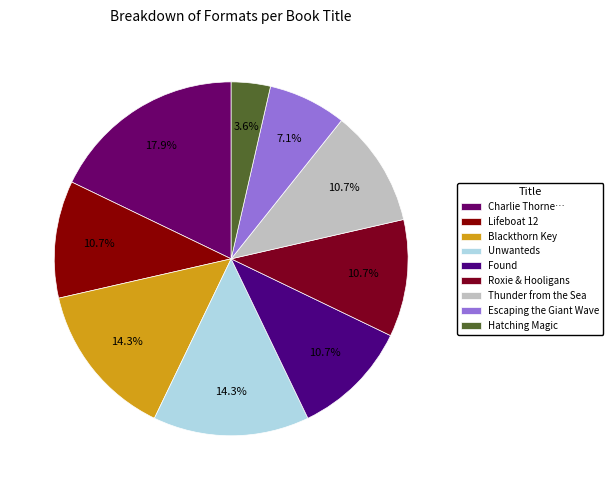

Which category has the biggest portion of the pie?

Charlie Thorne…